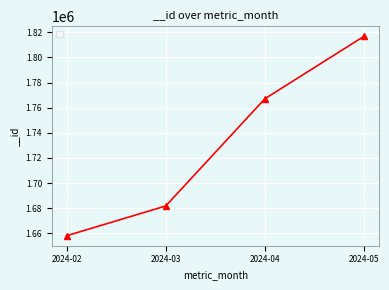

List the labels in order of value, smallest first.

2024-02, 2024-03, 2024-04, 2024-05